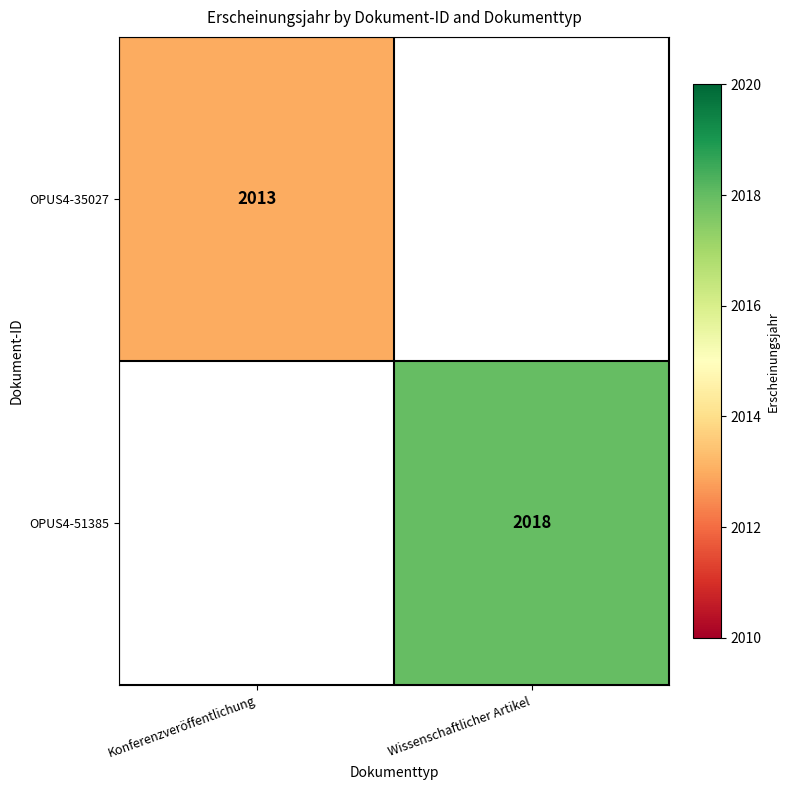

Is it true that OPUS4-35027 equals 412 at Konferenzveröffentlichung?

False